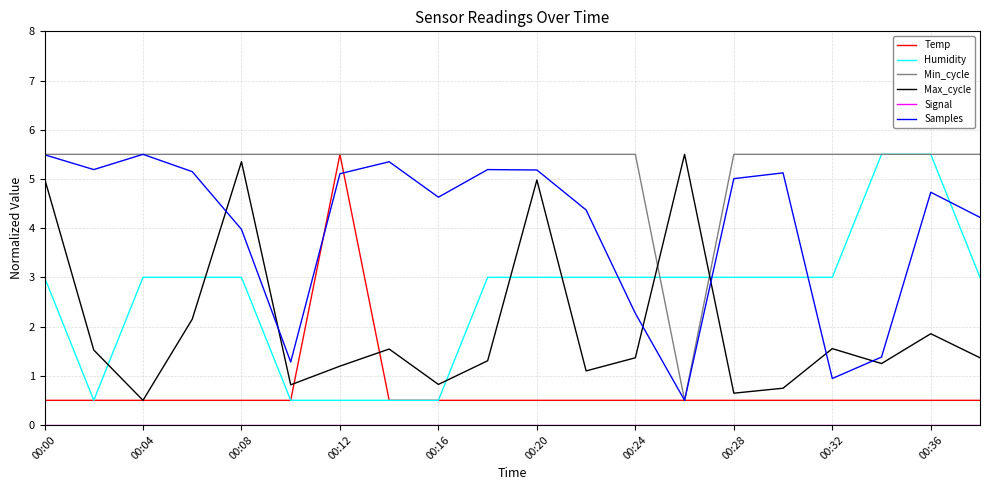

After their last crossing, which series has the higher values: Min_cycle or Max_cycle?

Min_cycle